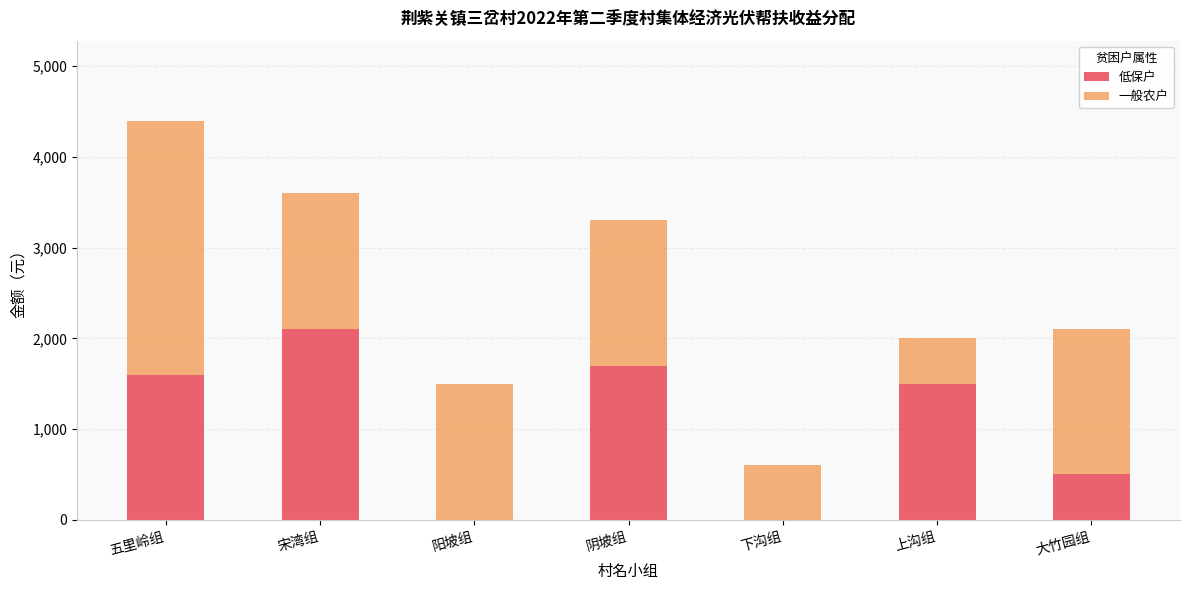

What is the total value across all series at 五里岭组?

4400